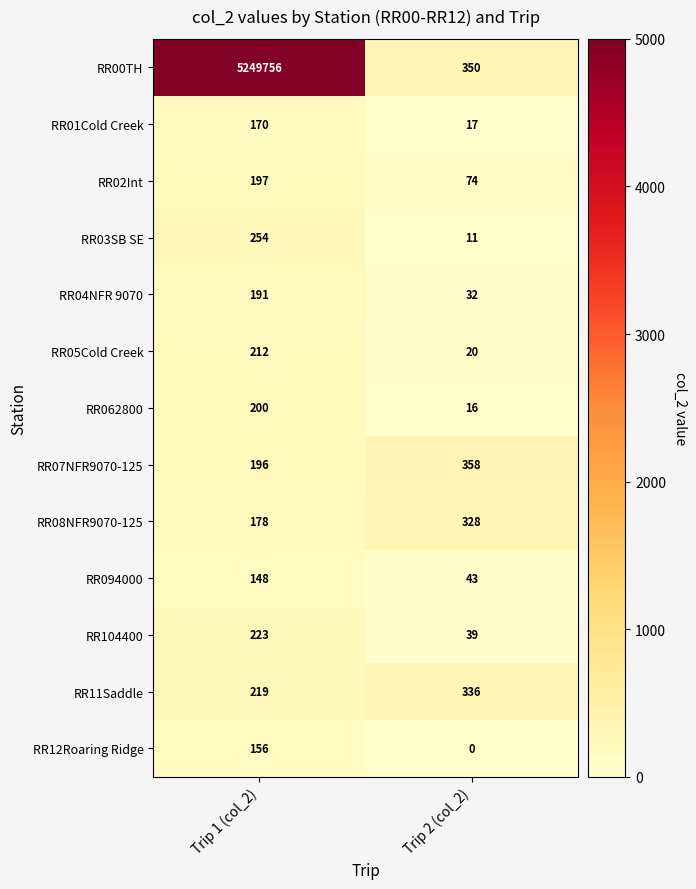

What is the sum of all RR094000 values?

191